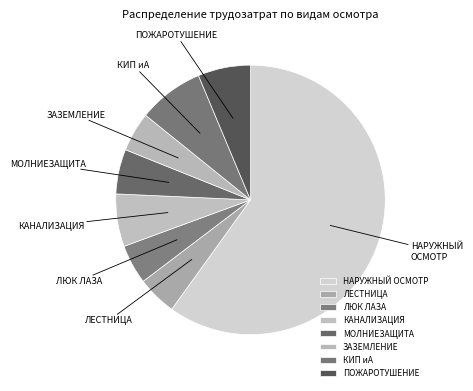

Which category has the biggest portion of the pie?

НАРУЖНЫЙ ОСМОТР